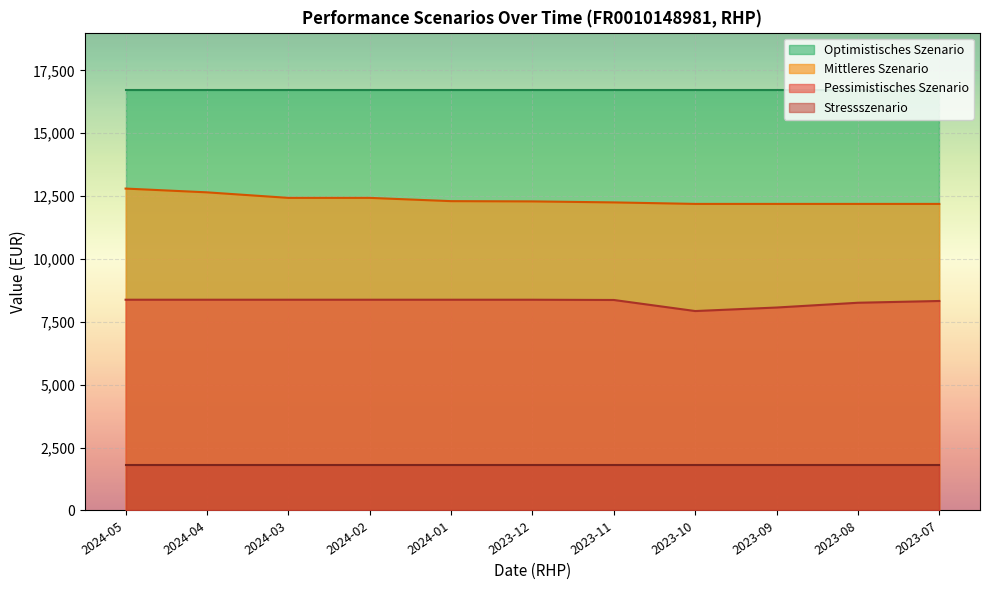

What is the maximum value for Pessimistisches Szenario?

8380